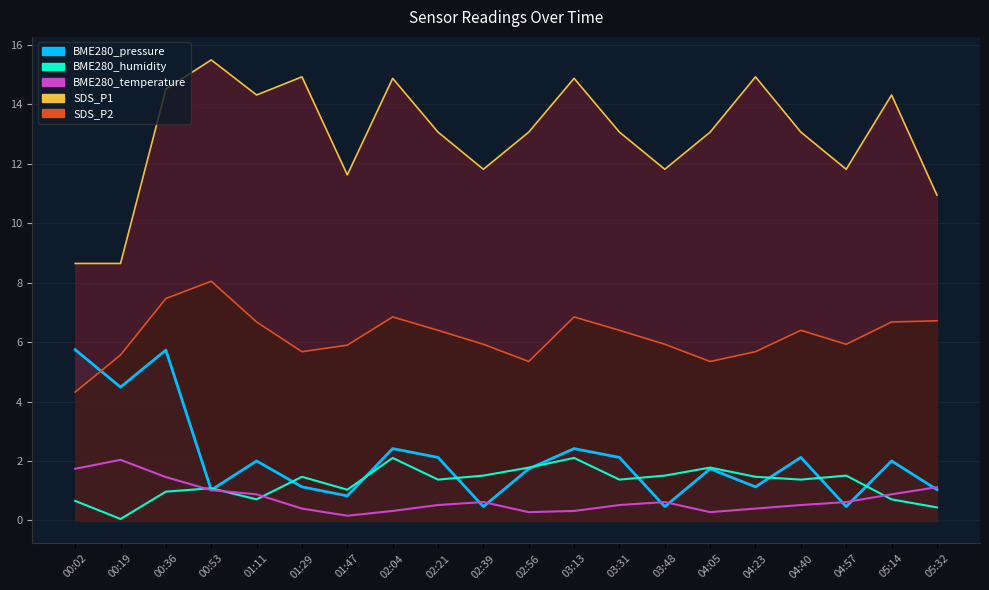

What position from the left is 03:48?

14